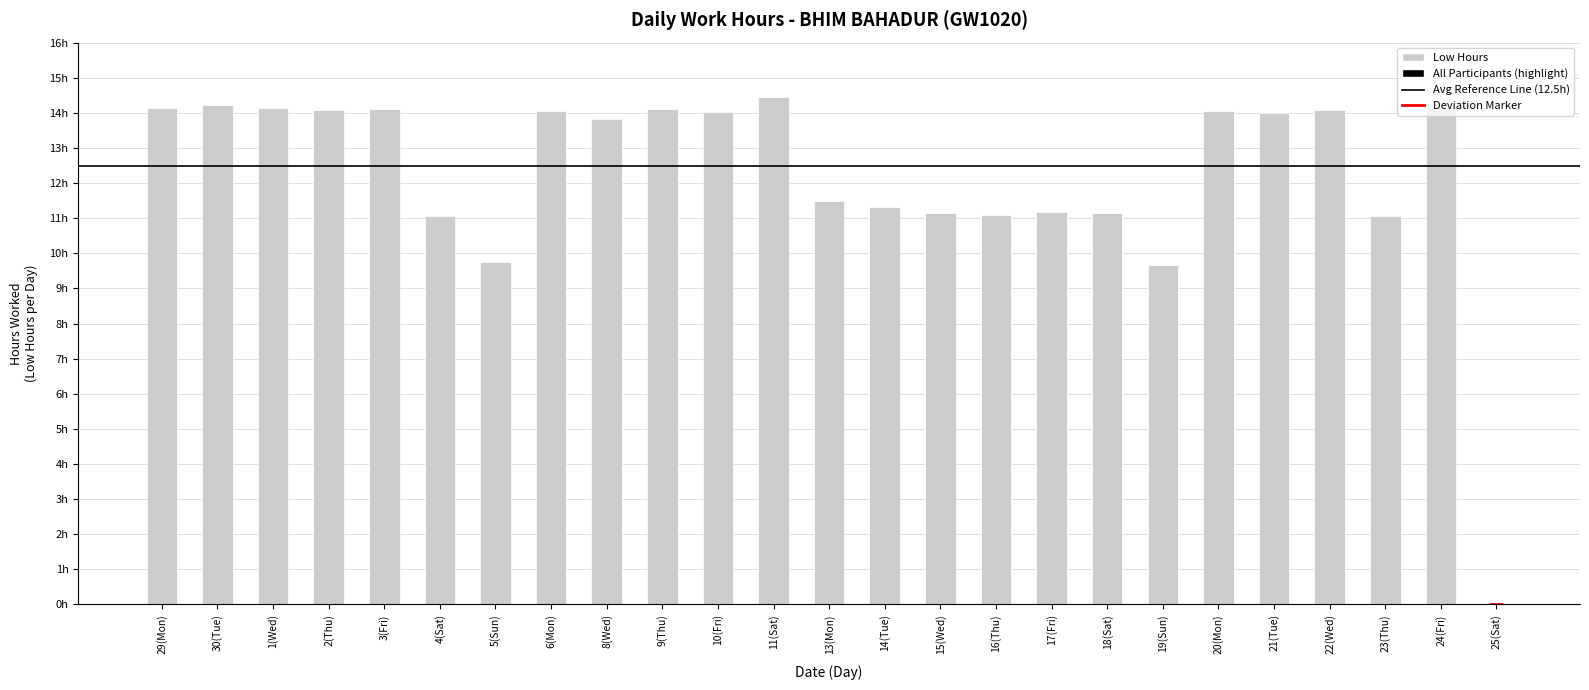

What is the sum of all values?

306.4